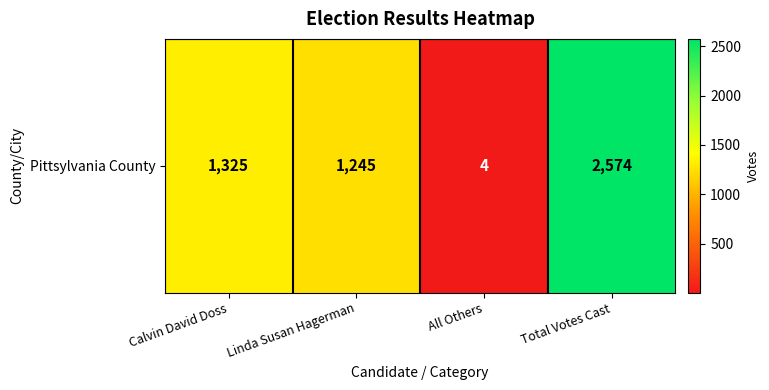

List the labels in order of value, largest first.

Total Votes Cast, Calvin David Doss, Linda Susan Hagerman, All Others